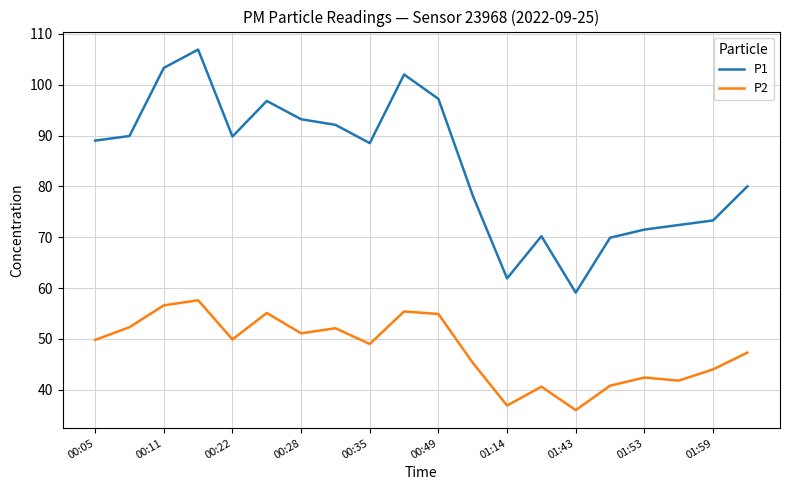

Which series has the largest total across all categories?

P1